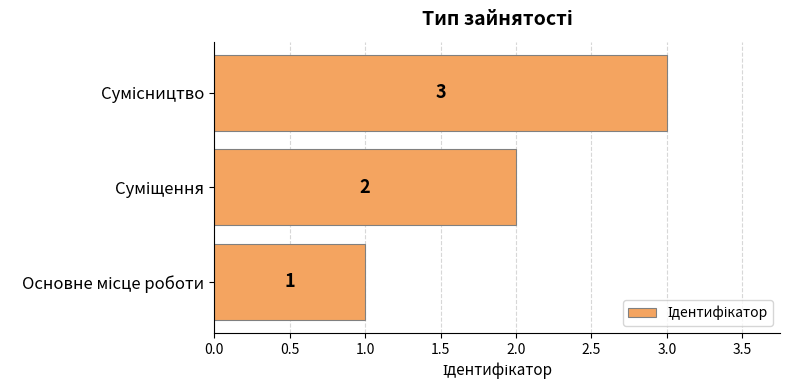

What is the sum of all values?

6